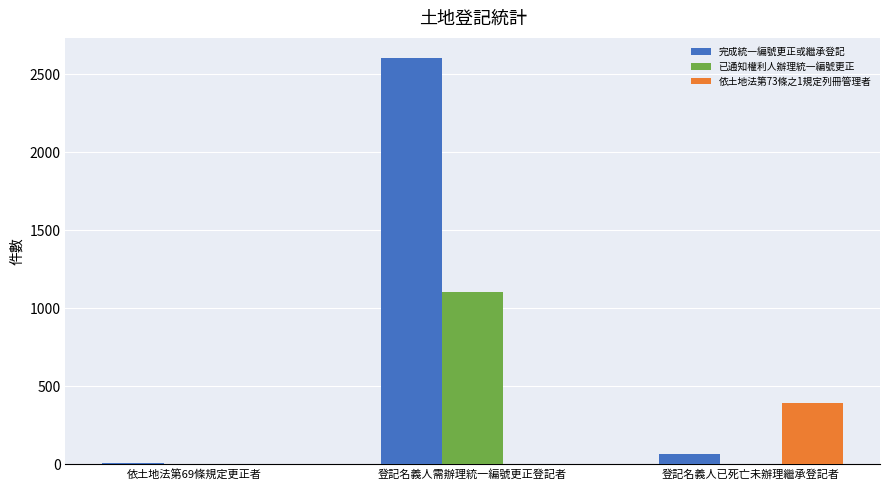

Is it true that 依土地法第73條之1規定列冊管理者 equals 0 at 登記名義人需辦理統一編號更正登記者?

True